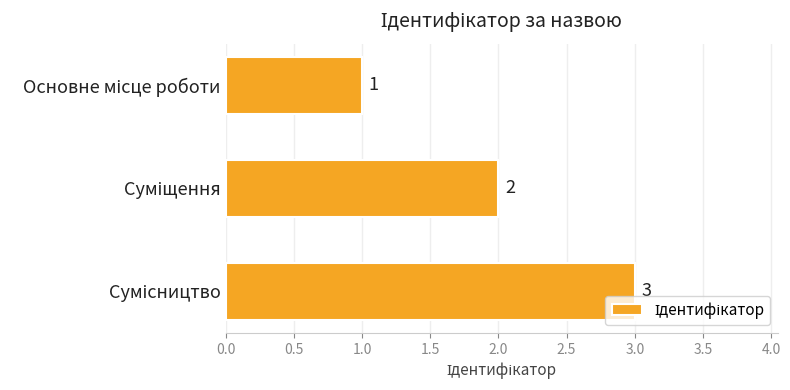

How many values are between 1 and 3?

3